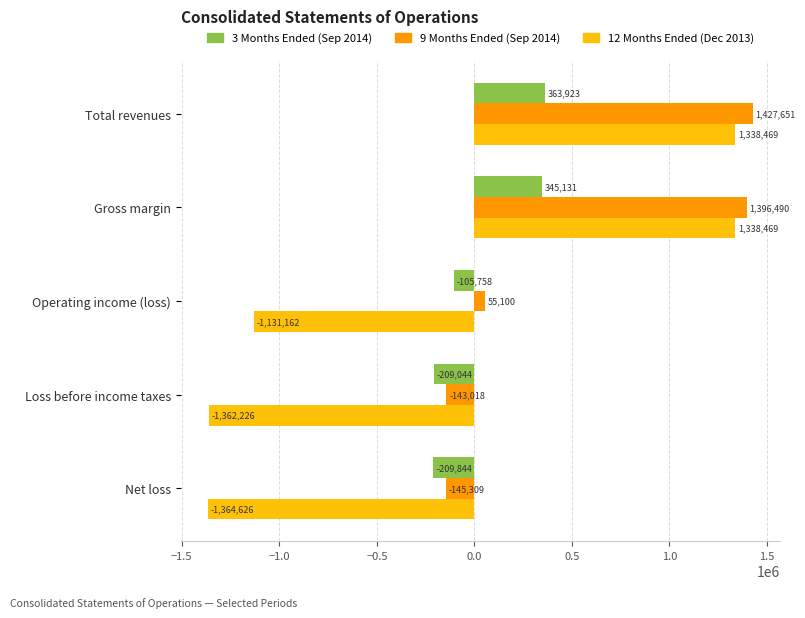

What is the total value across all series at Gross margin?

3080090